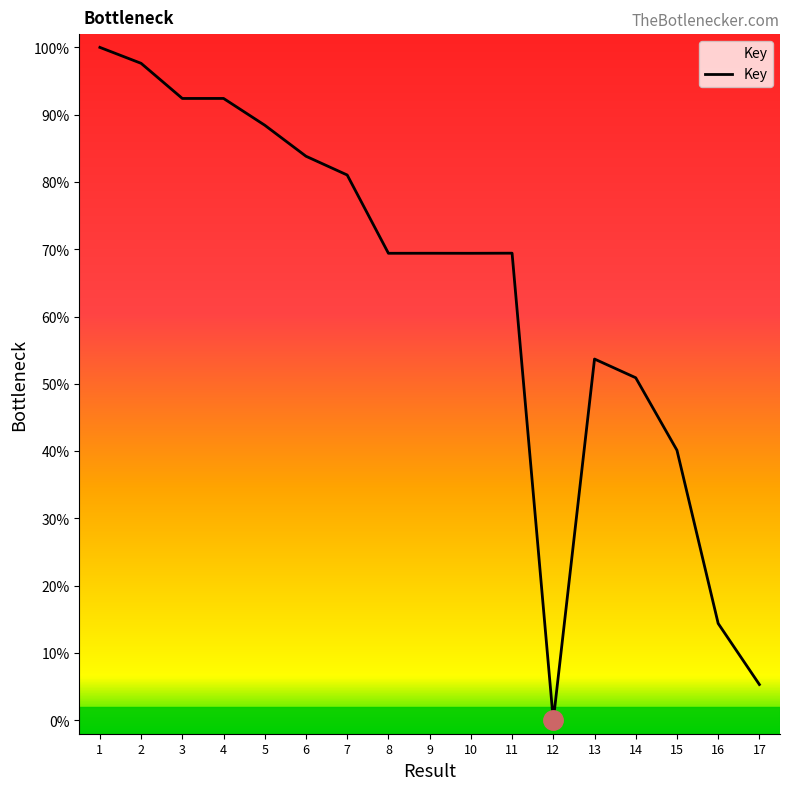

What is the difference between the second highest and second lowest values?

92.3